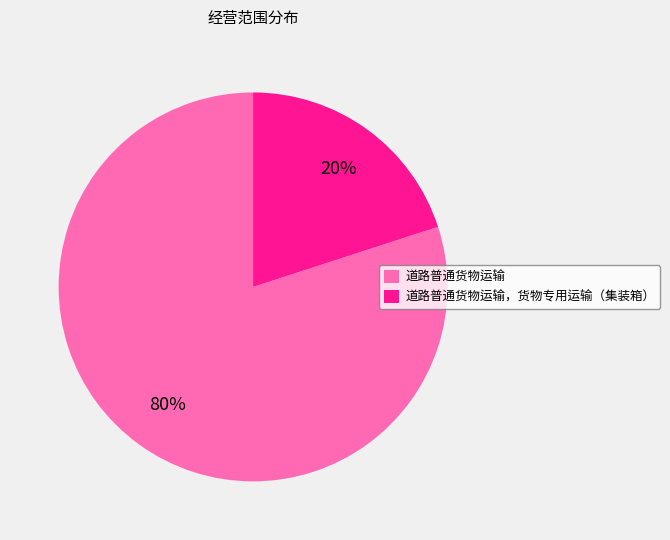

To the nearest percent, what portion does 道路普通货物运输 represent?

80%